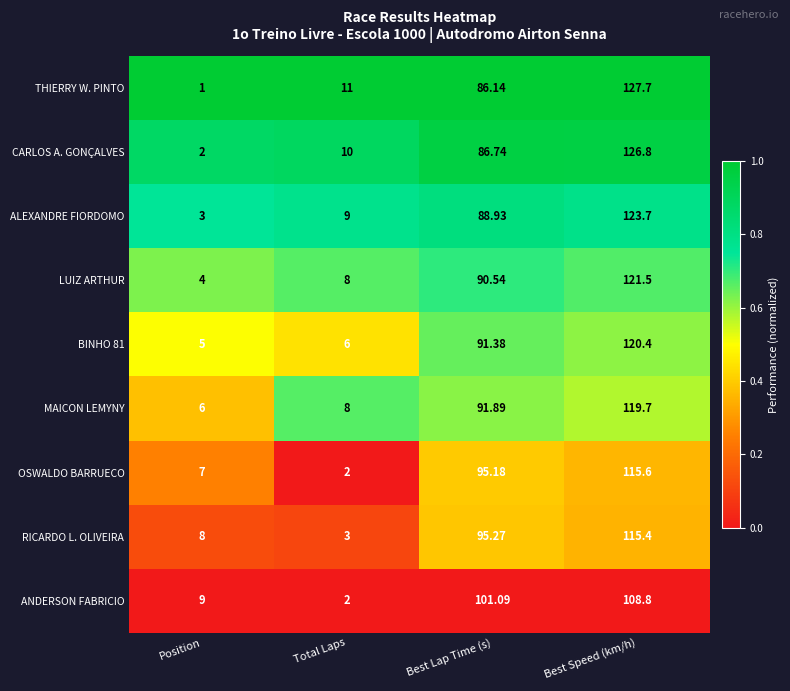

Which series has the widest spread of values?

THIERRY W. PINTO